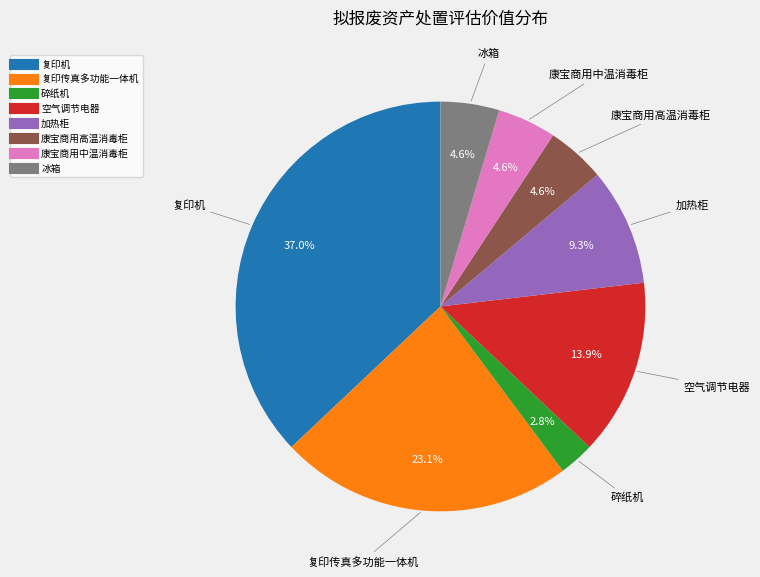

Count the number of slices in the pie.

8